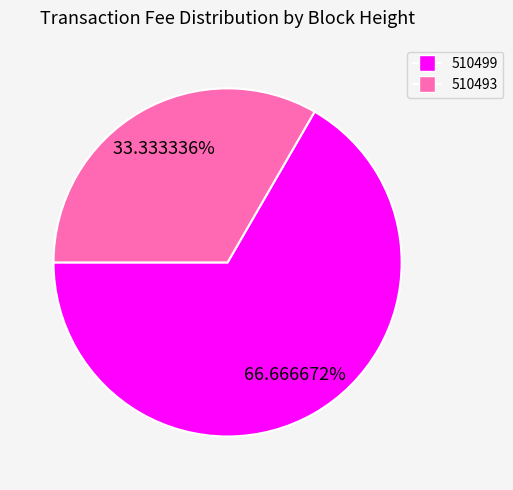

To the nearest percent, what percentage of the pie is 510493?

33%